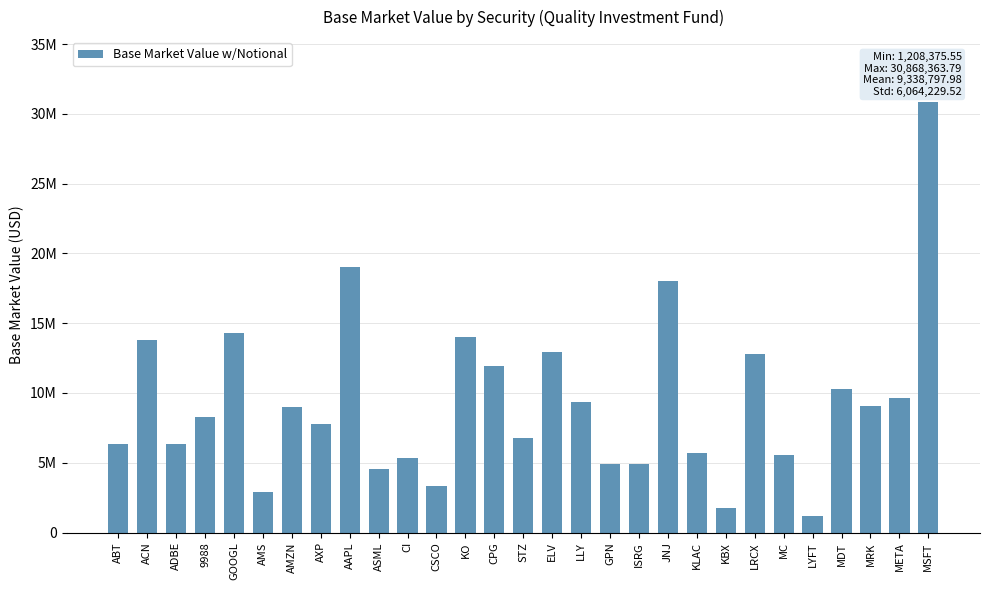

Does the chart contain any negative values?

No